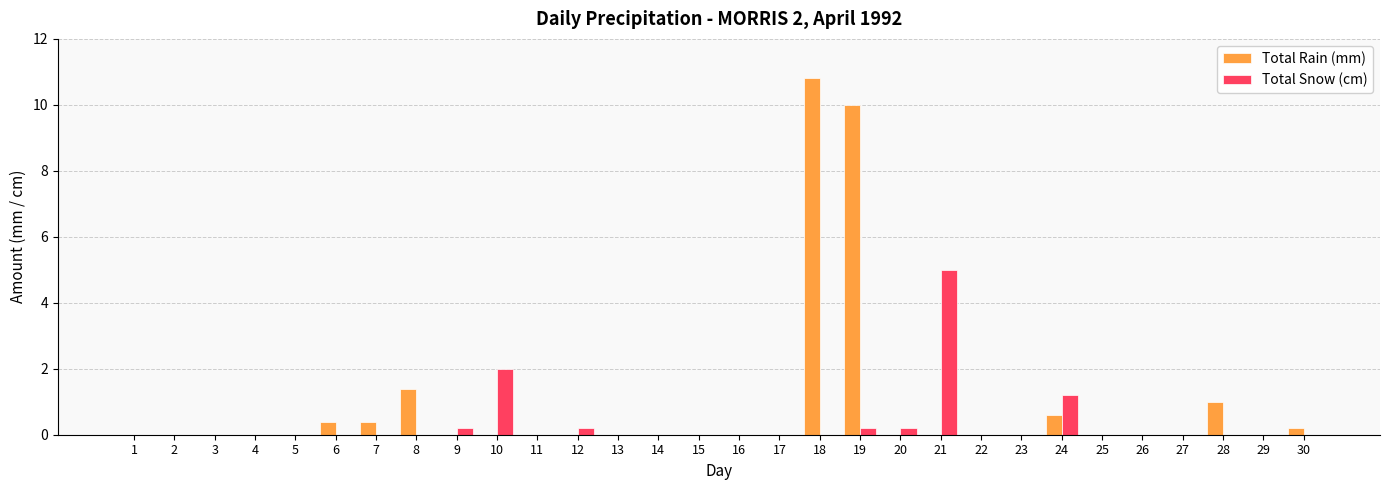

Is the value of Total Snow (cm) at 7 greater than the value of Total Rain (mm) at 6?

No